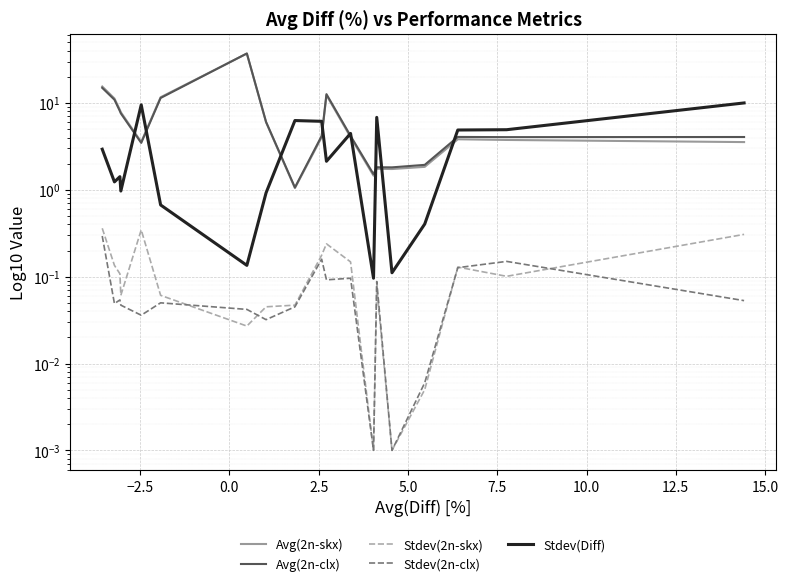

True or false: Stdev(2n-clx) has more than 1 interior local peaks.

True